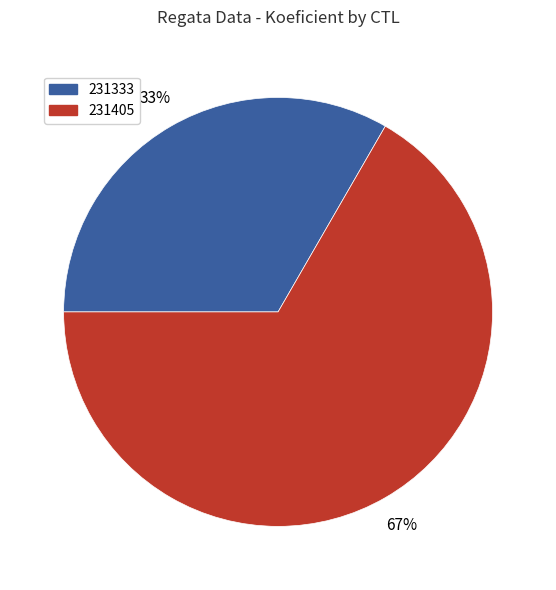

Which category has the smallest portion of the pie?

231333